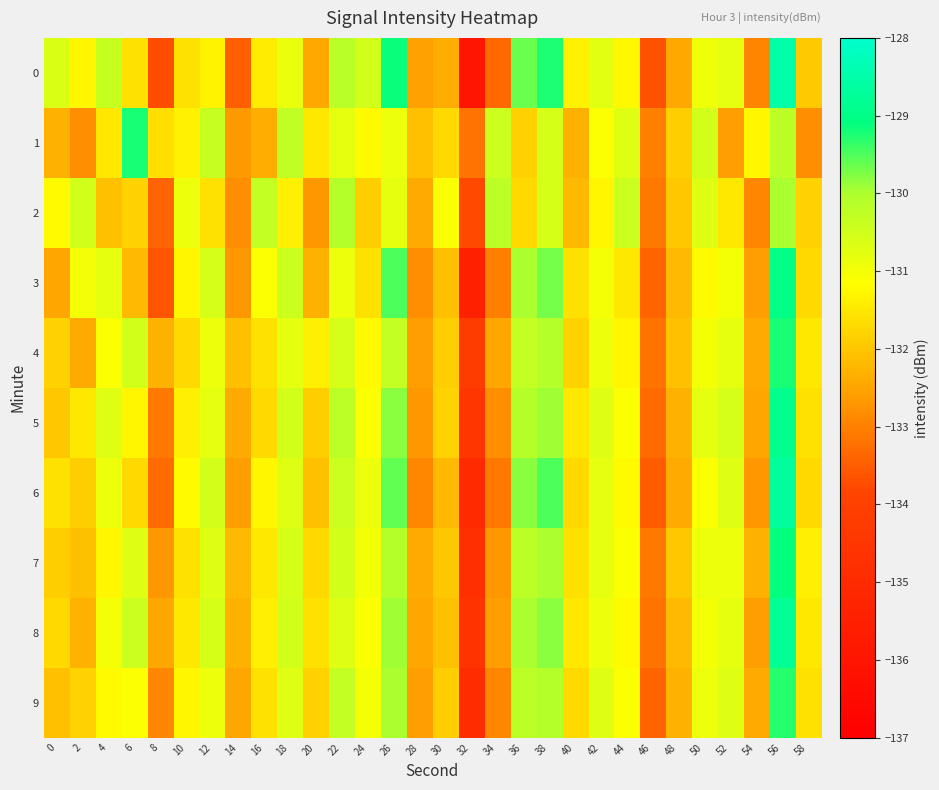

Reading right to left, extract all data points from this chart.

0: 58=-132.0	56=-128.5	54=-132.9	52=-130.8	50=-130.9	48=-132.4	46=-133.6	44=-131.2	42=-130.7	40=-131.4	38=-129.3	36=-129.6	34=-133.3	32=-136.0	30=-132.4	28=-132.6	26=-129.1	24=-130.5	22=-130.2	20=-132.4	18=-130.8	16=-131.4	14=-133.5	12=-131.3	10=-131.6	8=-133.7	6=-131.6	4=-130.4	2=-131.3	0=-130.6
1: 58=-132.8	56=-130.2	54=-131.3	52=-132.6	50=-130.5	48=-131.9	46=-133.0	44=-130.7	42=-131.1	40=-132.3	38=-130.6	36=-131.8	34=-130.4	32=-133.2	30=-131.7	28=-132.1	26=-130.9	24=-131.2	22=-130.8	20=-131.5	18=-130.3	16=-132.4	14=-132.7	12=-130.3	10=-131.3	8=-131.6	6=-129.2	4=-131.5	2=-132.8	0=-132.3
2: 58=-131.8	56=-130.0	54=-132.9	52=-131.5	50=-130.7	48=-132.0	46=-133.1	44=-130.4	42=-131.3	40=-132.2	38=-130.6	36=-131.7	34=-130.2	32=-133.8	30=-131.1	28=-132.4	26=-130.8	24=-131.9	22=-130.1	20=-132.7	18=-131.4	16=-130.3	14=-132.8	12=-131.6	10=-130.9	8=-133.4	6=-131.8	4=-132.1	2=-130.5	0=-131.2
3: 58=-131.7	56=-129.0	54=-132.6	52=-131.0	50=-131.2	48=-132.2	46=-133.4	44=-131.5	42=-131.0	40=-131.6	38=-129.7	36=-130.0	34=-133.0	32=-135.5	30=-132.1	28=-132.8	26=-129.5	24=-131.6	22=-130.9	20=-132.3	18=-130.4	16=-131.1	14=-132.7	12=-130.6	10=-131.3	8=-133.6	6=-132.2	4=-130.8	2=-131.0	0=-132.5
4: 58=-131.5	56=-129.2	54=-132.4	52=-130.8	50=-131.0	48=-132.1	46=-133.2	44=-131.3	42=-130.9	40=-131.8	38=-130.1	36=-130.3	34=-132.5	32=-134.2	30=-131.9	28=-132.6	26=-130.3	24=-131.2	22=-130.6	20=-131.4	18=-130.8	16=-131.6	14=-132.1	12=-130.9	10=-131.7	8=-132.3	6=-130.5	4=-131.1	2=-132.4	0=-131.8
5: 58=-131.6	56=-128.9	54=-132.5	52=-130.6	50=-130.8	48=-132.3	46=-133.3	44=-131.1	42=-130.7	40=-131.5	38=-129.9	36=-130.1	34=-132.8	32=-134.5	30=-131.8	28=-132.7	26=-129.8	24=-131.1	22=-130.2	20=-131.9	18=-130.5	16=-131.7	14=-132.4	12=-130.8	10=-131.4	8=-133.1	6=-131.3	4=-130.7	2=-131.5	0=-132.0
6: 58=-131.7	56=-128.7	54=-132.7	52=-130.7	50=-131.1	48=-132.4	46=-133.5	44=-131.2	42=-130.8	40=-131.7	38=-129.5	36=-129.8	34=-133.1	32=-135.0	30=-132.2	28=-132.9	26=-129.6	24=-130.9	22=-130.4	20=-132.1	18=-130.7	16=-131.3	14=-132.6	12=-130.5	10=-131.2	8=-133.3	6=-131.7	4=-130.9	2=-131.9	0=-131.6
7: 58=-131.4	56=-129.1	54=-132.3	52=-130.9	50=-130.9	48=-132.0	46=-133.1	44=-131.1	42=-130.8	40=-131.6	38=-130.0	36=-130.2	34=-132.7	32=-134.8	30=-132.0	28=-132.4	26=-130.1	24=-131.0	22=-130.5	20=-131.7	18=-130.6	16=-131.5	14=-132.2	12=-130.7	10=-131.6	8=-132.7	6=-130.7	4=-131.3	2=-132.1	0=-131.9
8: 58=-131.5	56=-128.8	54=-132.6	52=-130.8	50=-131.0	48=-132.2	46=-133.2	44=-131.2	42=-130.9	40=-131.5	38=-129.8	36=-130.0	34=-132.6	32=-134.6	30=-132.1	28=-132.5	26=-129.9	24=-131.1	22=-130.7	20=-131.6	18=-130.5	16=-131.4	14=-132.3	12=-130.6	10=-131.5	8=-132.5	6=-130.4	4=-131.0	2=-132.3	0=-131.7
9: 58=-131.6	56=-129.3	54=-132.4	52=-130.7	50=-130.9	48=-132.3	46=-133.4	44=-131.1	42=-130.7	40=-131.7	38=-130.1	36=-130.2	34=-132.9	32=-134.9	30=-131.9	28=-132.6	26=-130.0	24=-131.0	22=-130.3	20=-131.8	18=-130.7	16=-131.6	14=-132.5	12=-130.9	10=-131.3	8=-132.9	6=-131.1	4=-131.2	2=-131.8	0=-132.1